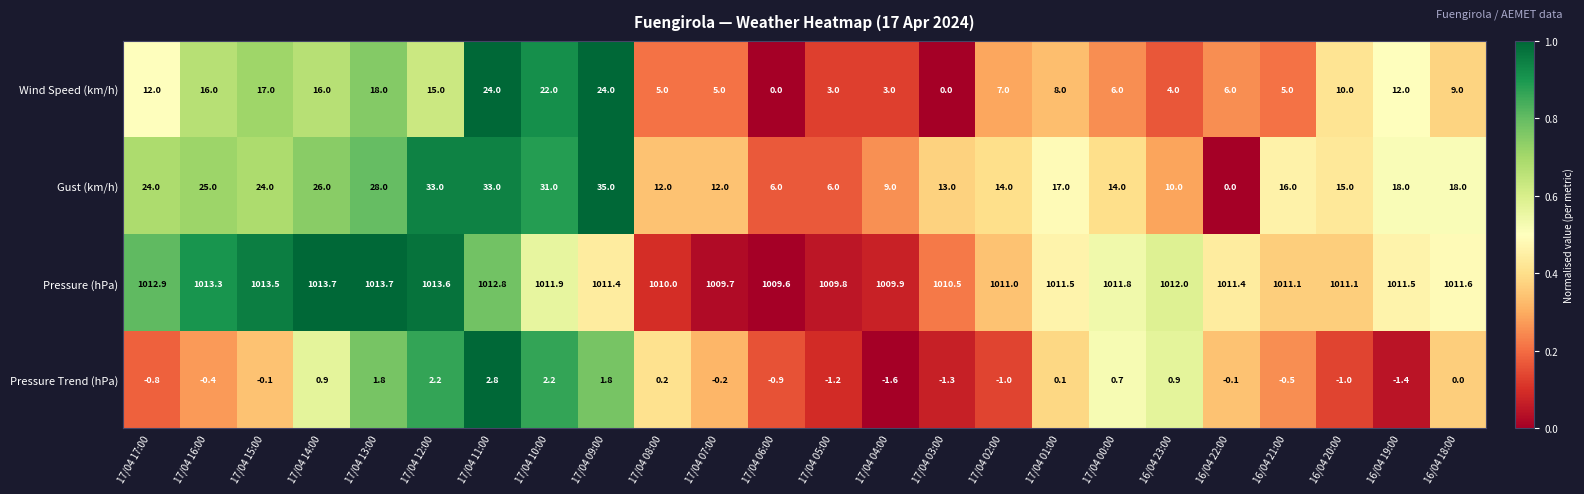

At which label does Pressure Trend (hPa) reach its minimum?

17/04 04:00